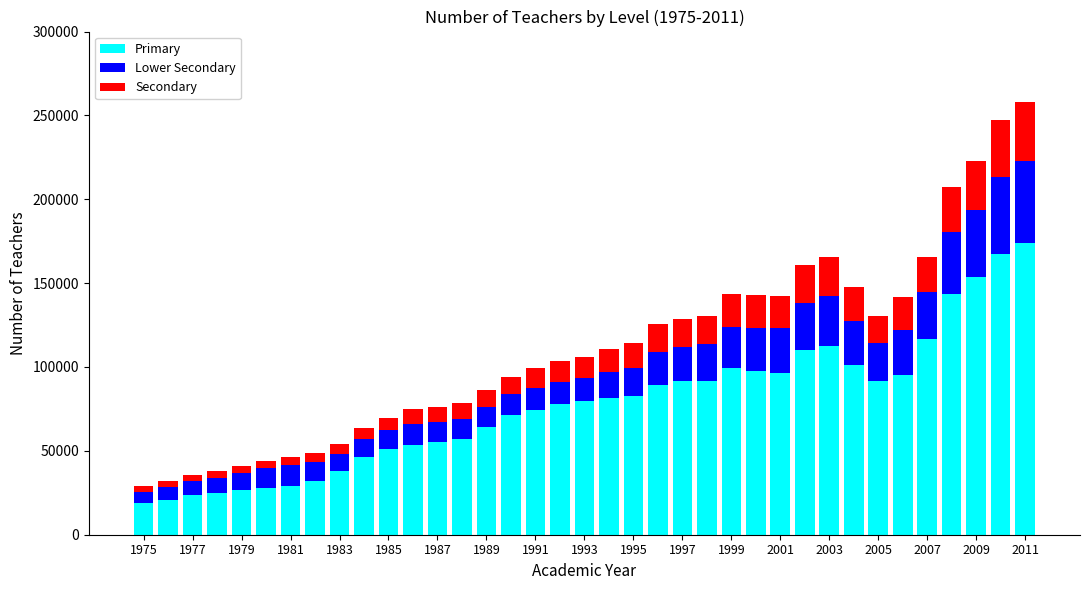

How many bars are there in total?

37